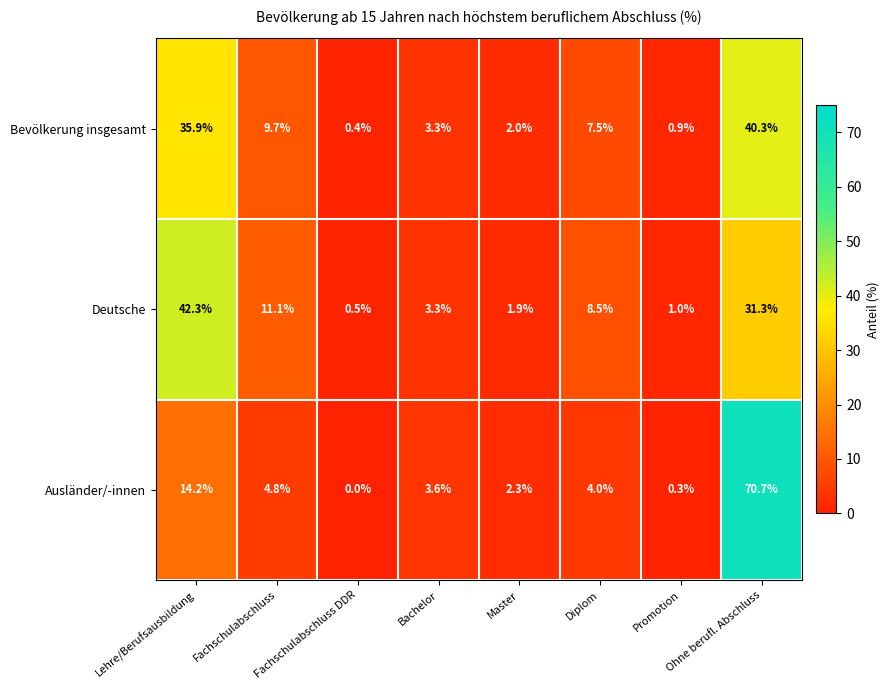

The Deutsche series shows 3.3 at Bachelor. True or false?

True